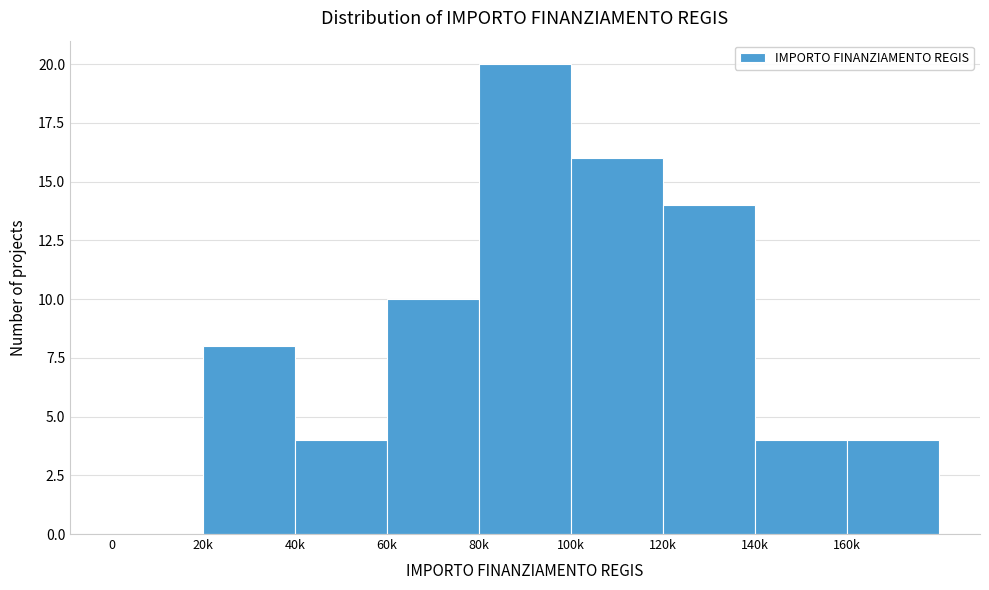

Reading left to right, list all the values displayed in this chart.

0=0	20k=8	40k=4	60k=10	80k=20	100k=16	120k=14	140k=4	160k=4